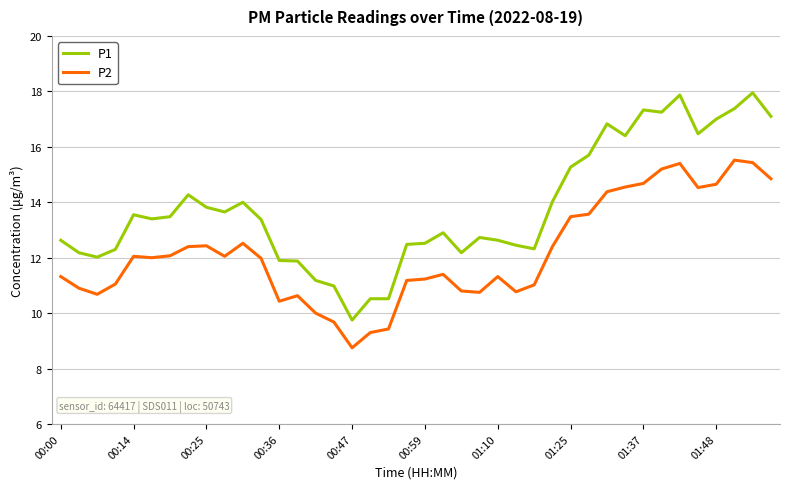

True or false: P1 and P2 intersect in this chart.

False